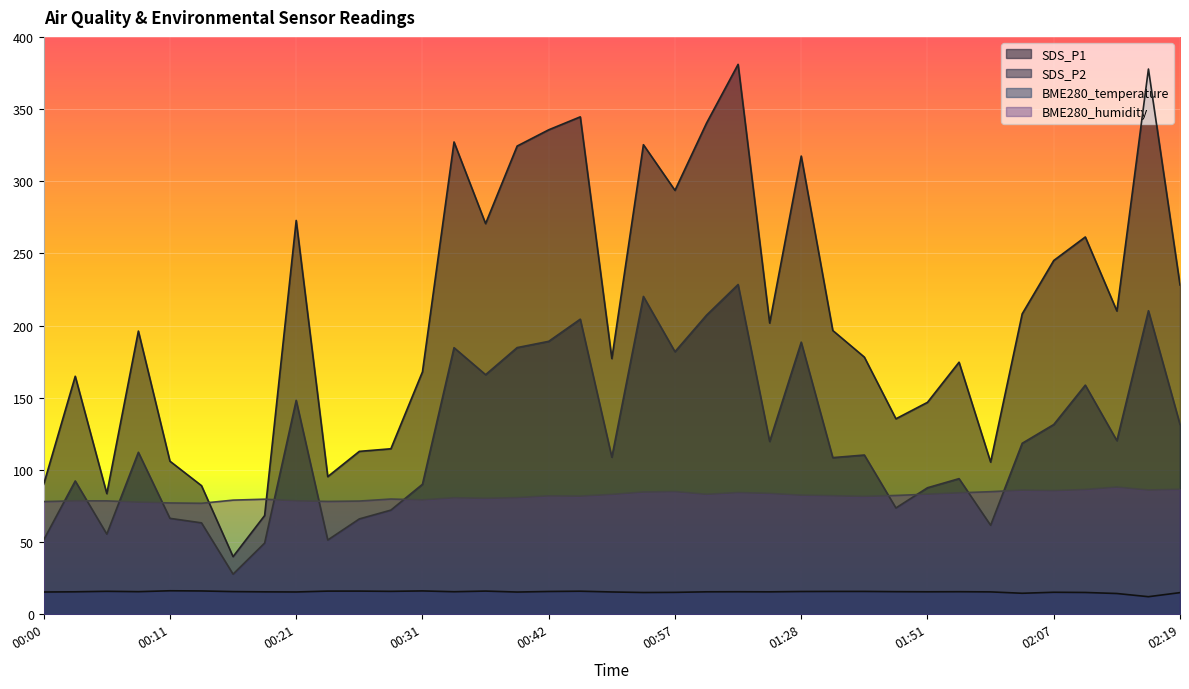

What is the sum of the SDS_P2 values at 00:00 and 02:16?

261.8